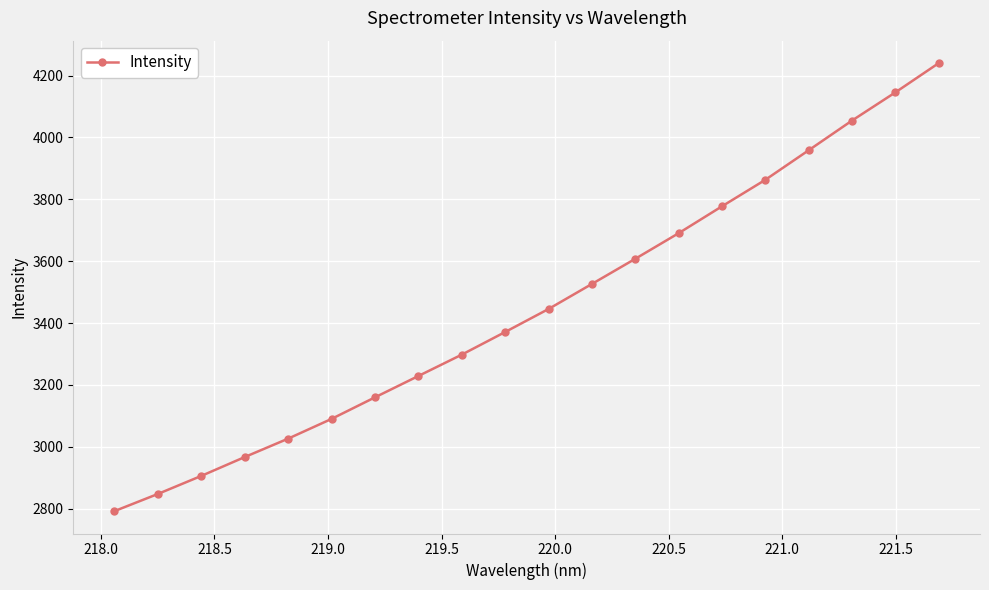

What is the average value?

3449.9